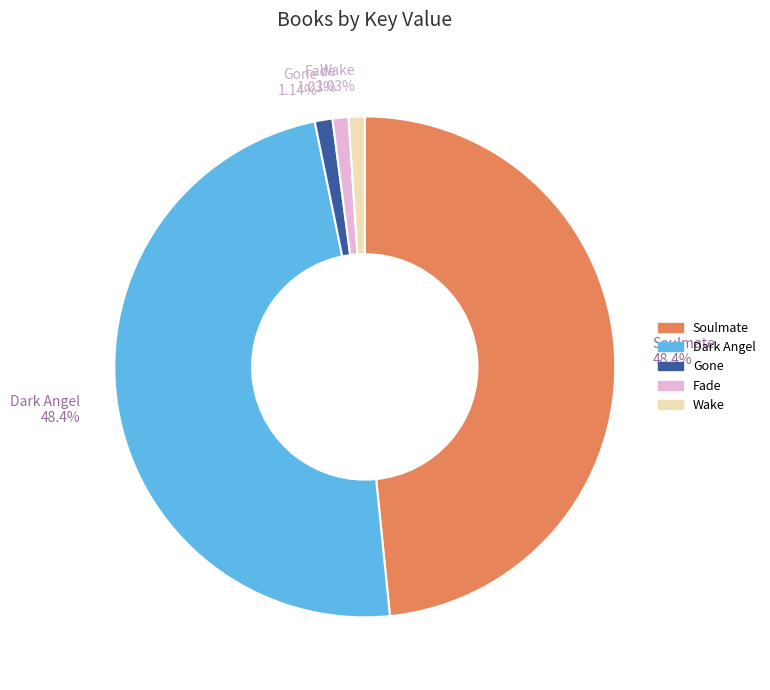

What is the total percentage of Wake and Dark Angel?

49.4%